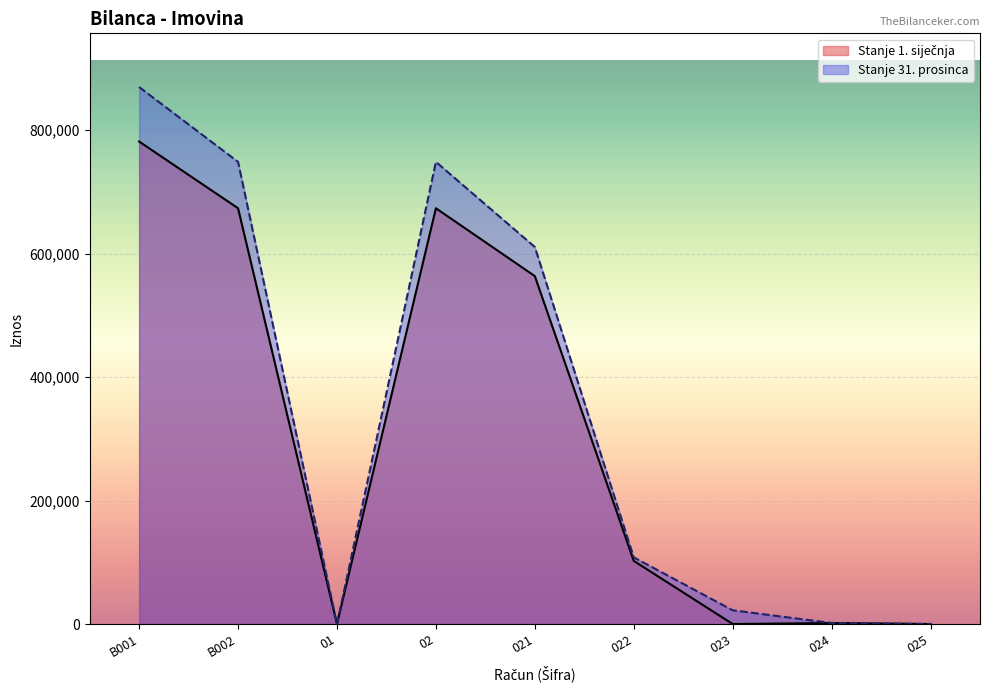

How many lines are shown in the chart?

2